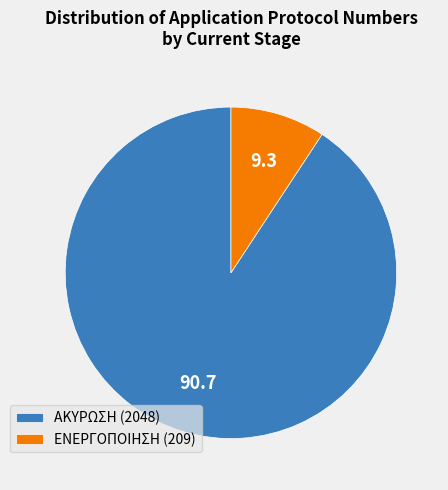

Combined, do ΑΚΥΡΩΣΗ (2048) and ΕΝΕΡΓΟΠΟΙΗΣΗ (209) account for over 50%?

Yes